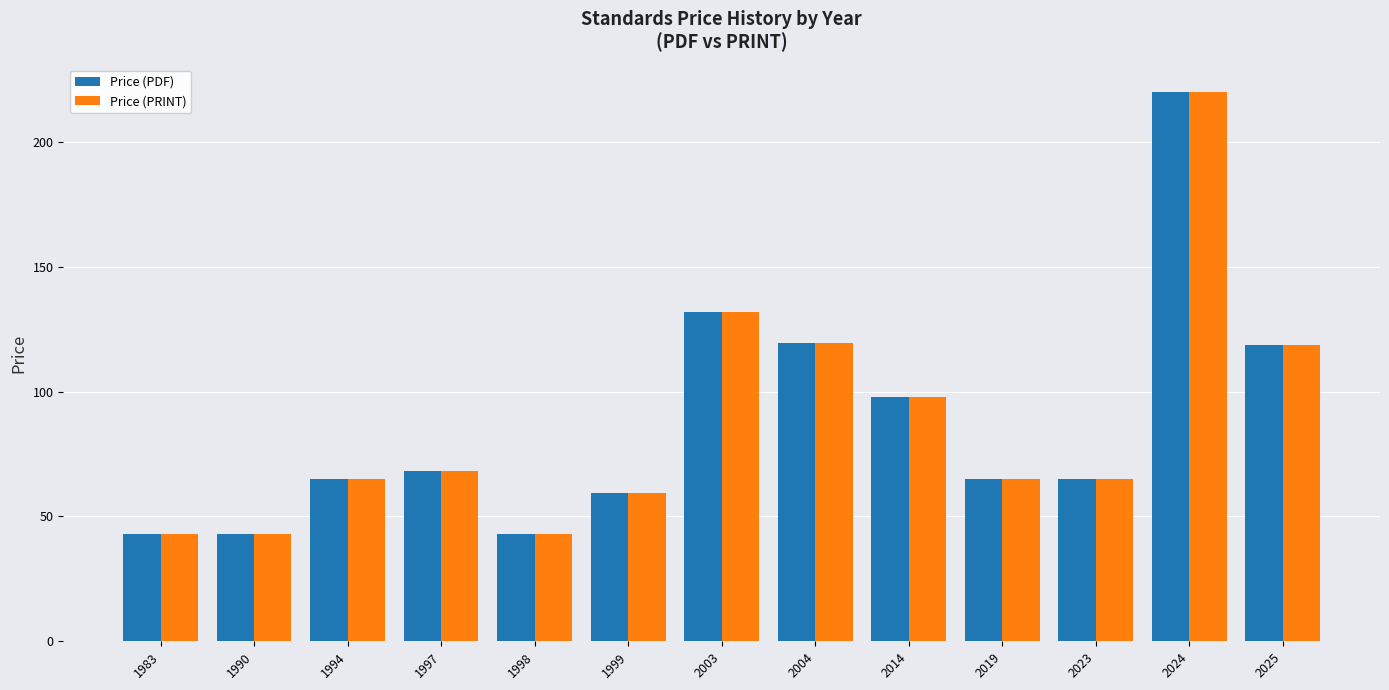

At how many categories does at least one series exceed 112?

4